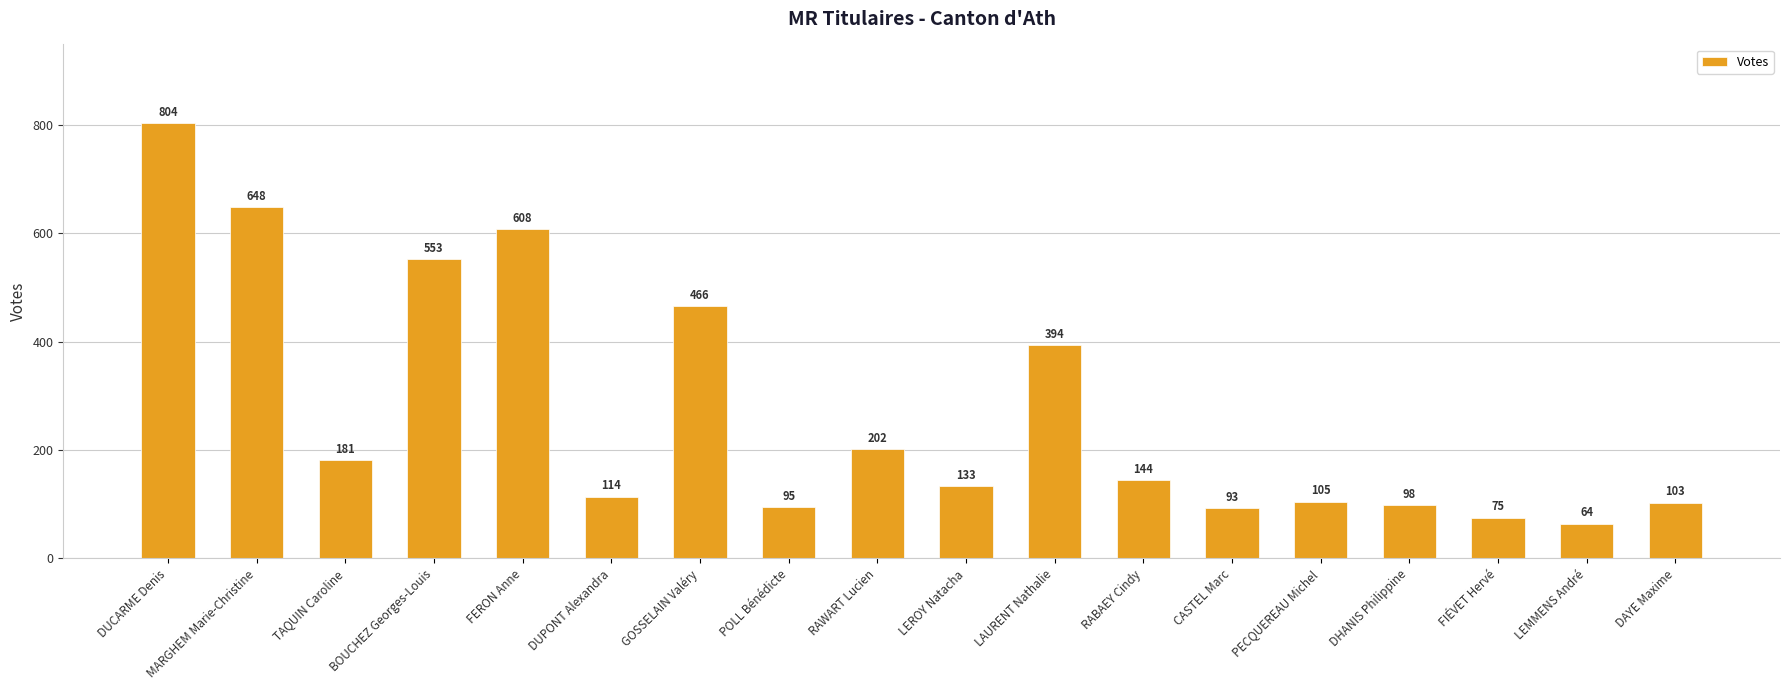

What is the difference between the values at LEMMENS André and MARGHEM Marie-Christine?

584